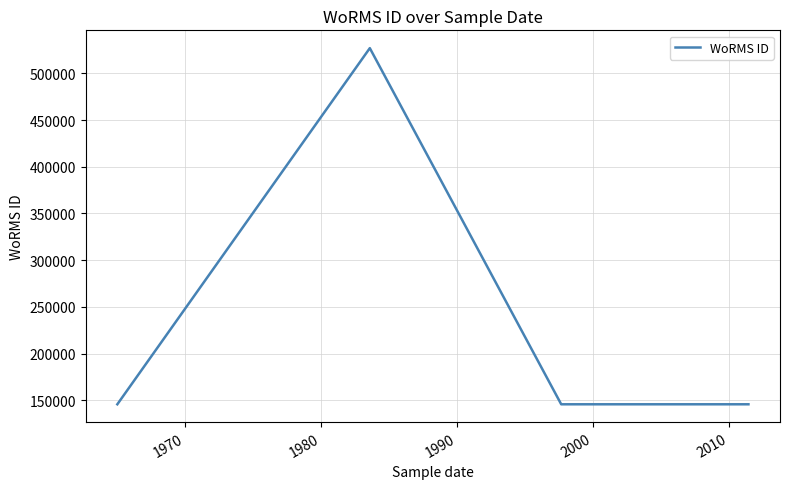

Is this an area chart (filled region under the line)?

No